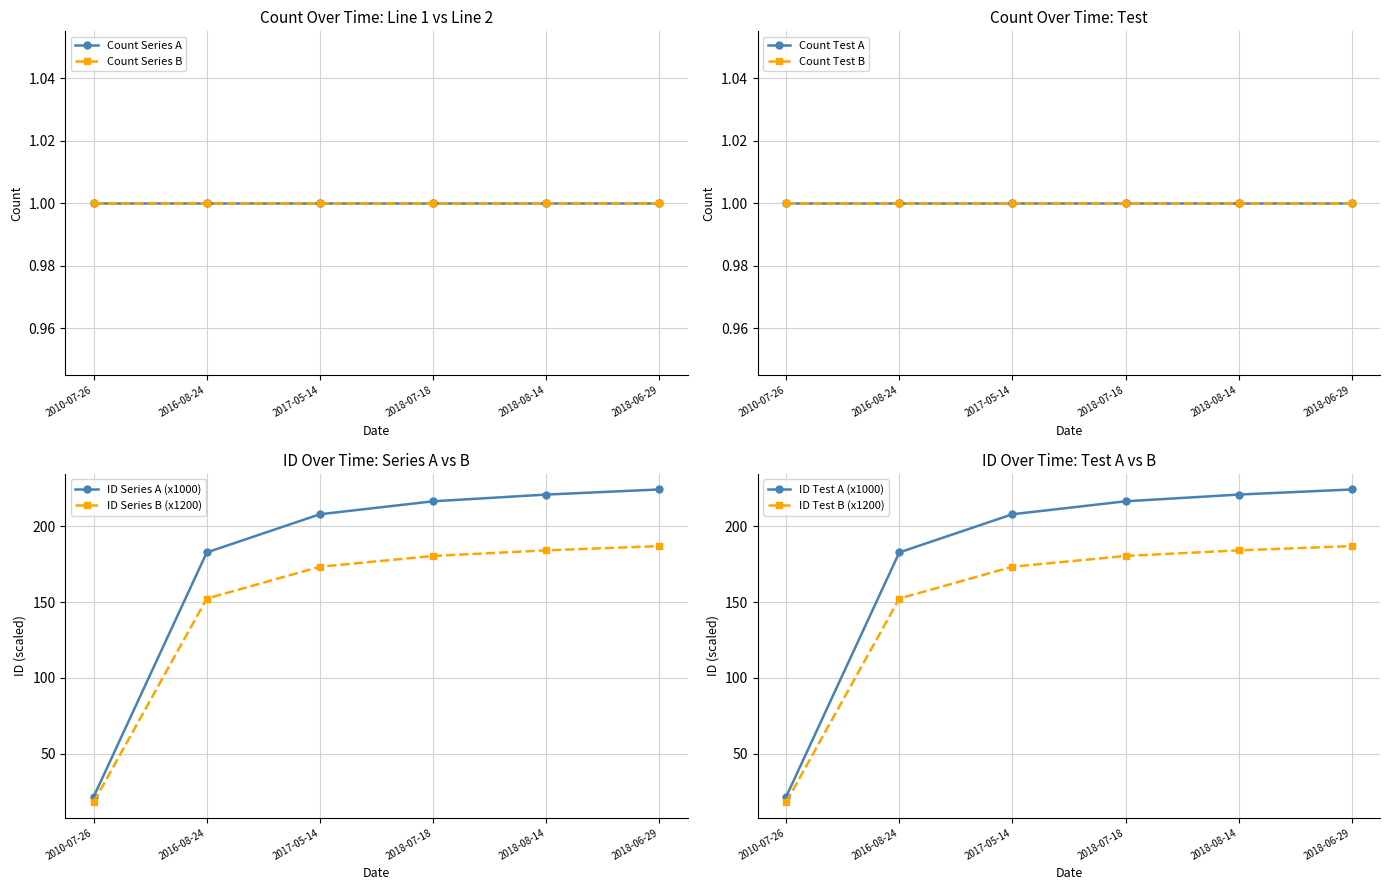

True or false: there are more than 0 points higher than both neighbors.

False